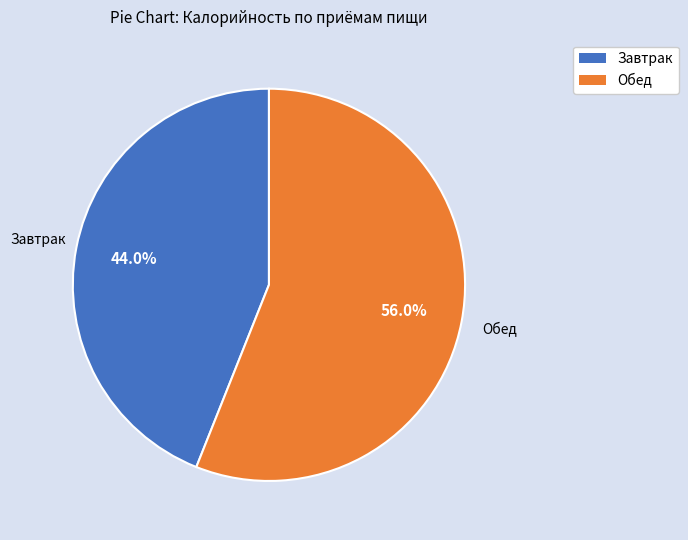

To the nearest percent, what is the average slice percentage?

50%